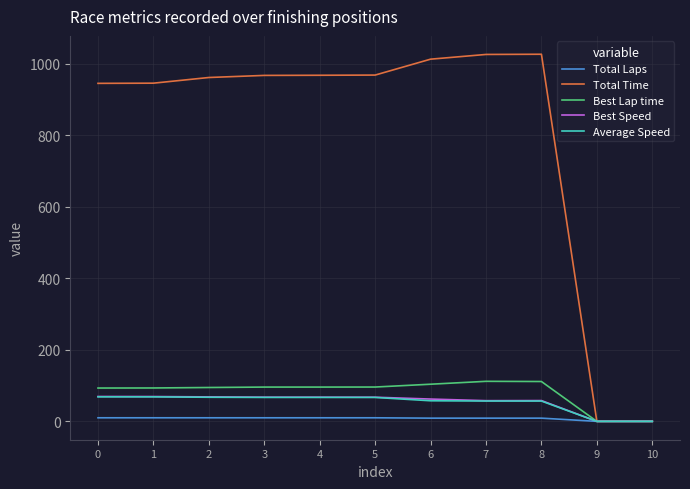

Is it true that Average Speed equals -36.6 at 9?

False